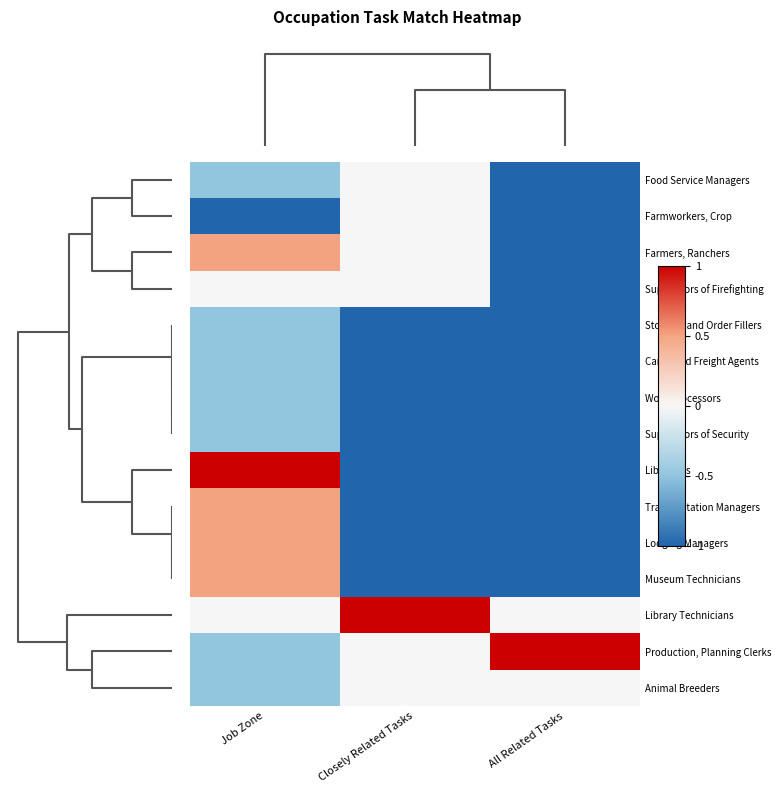

Between Closely Related Tasks and All Related Tasks, which is larger?

Closely Related Tasks